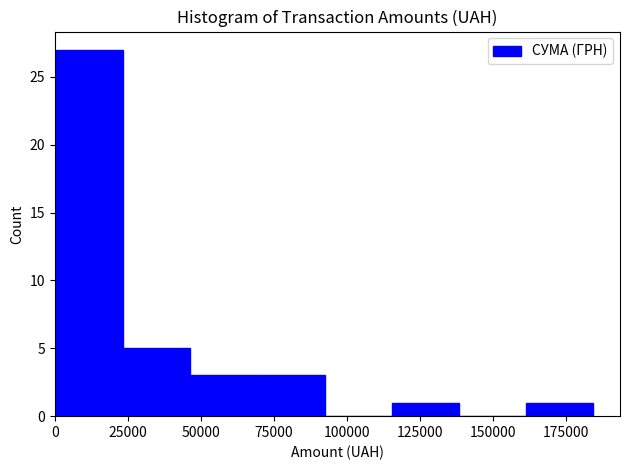

Which range on the x-axis has the tallest bar?

0 to 25000